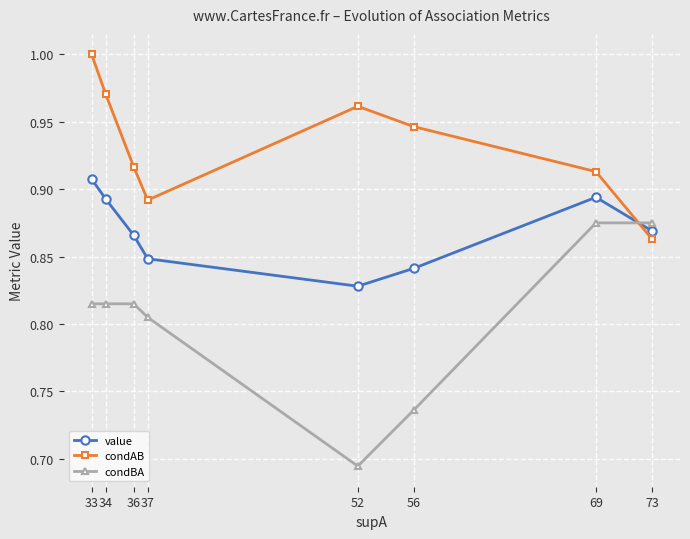

Which series ends up on top after the final intersection of value and condBA?

condBA